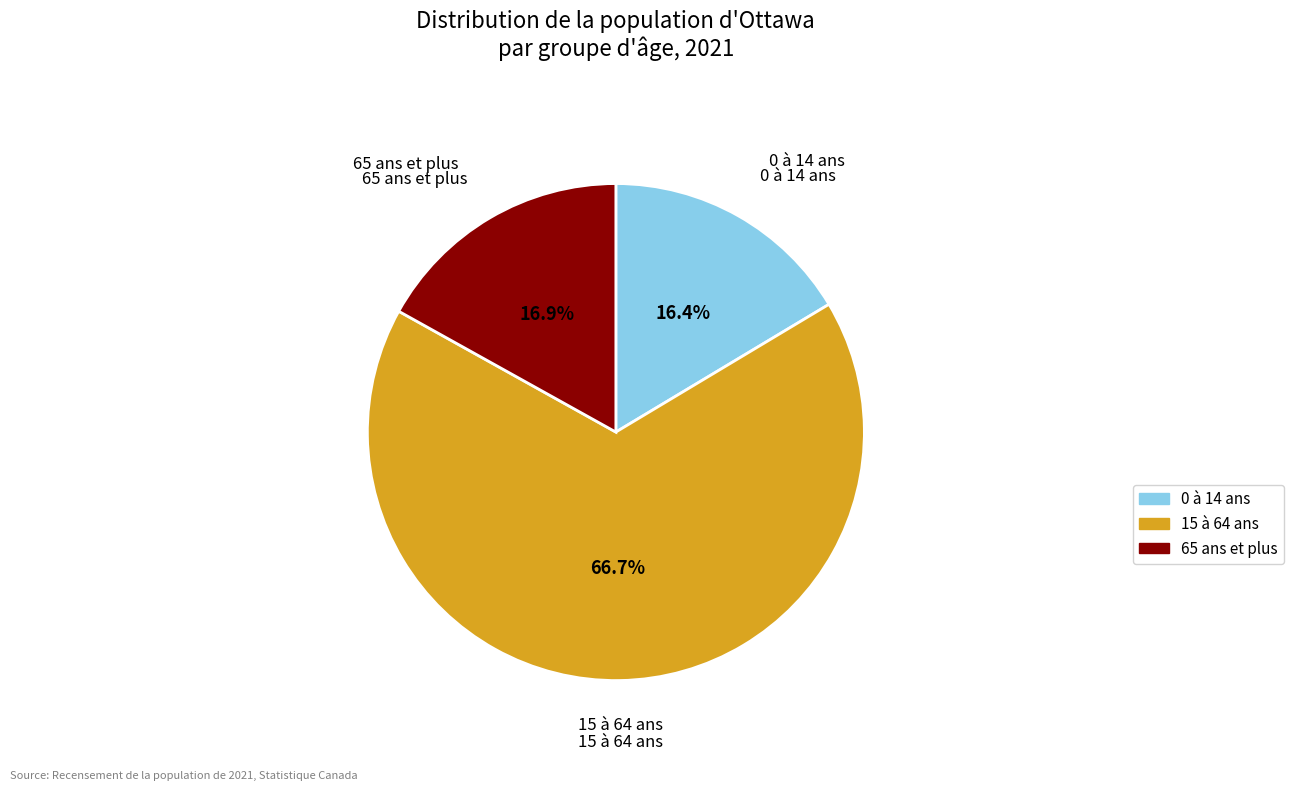

What is the smallest slice in the pie chart?

0 à 14 ans